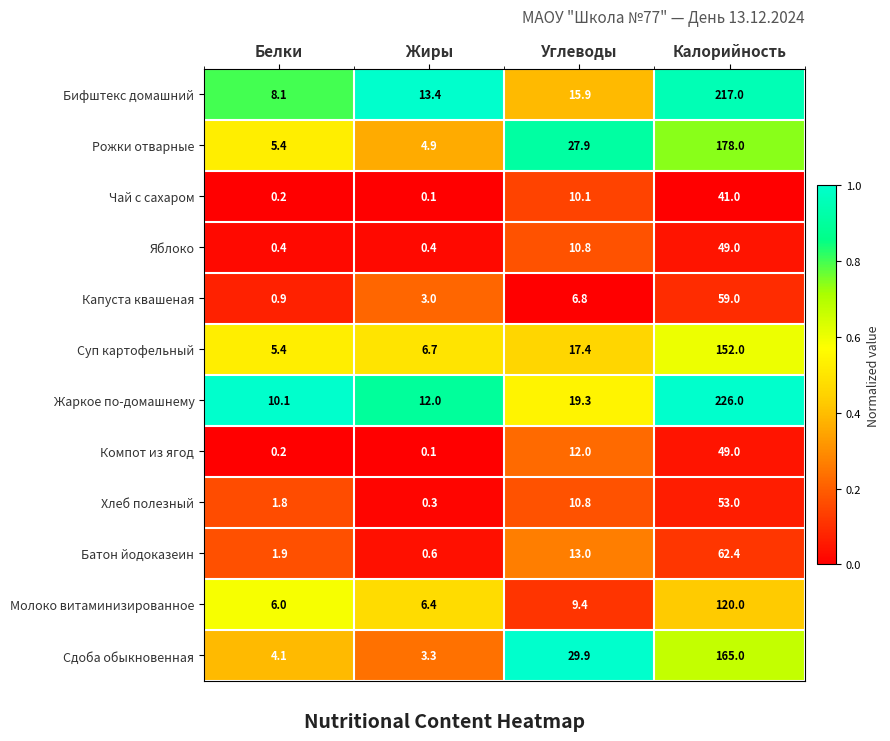

What is the difference between the highest and lowest values at Жиры?

13.3